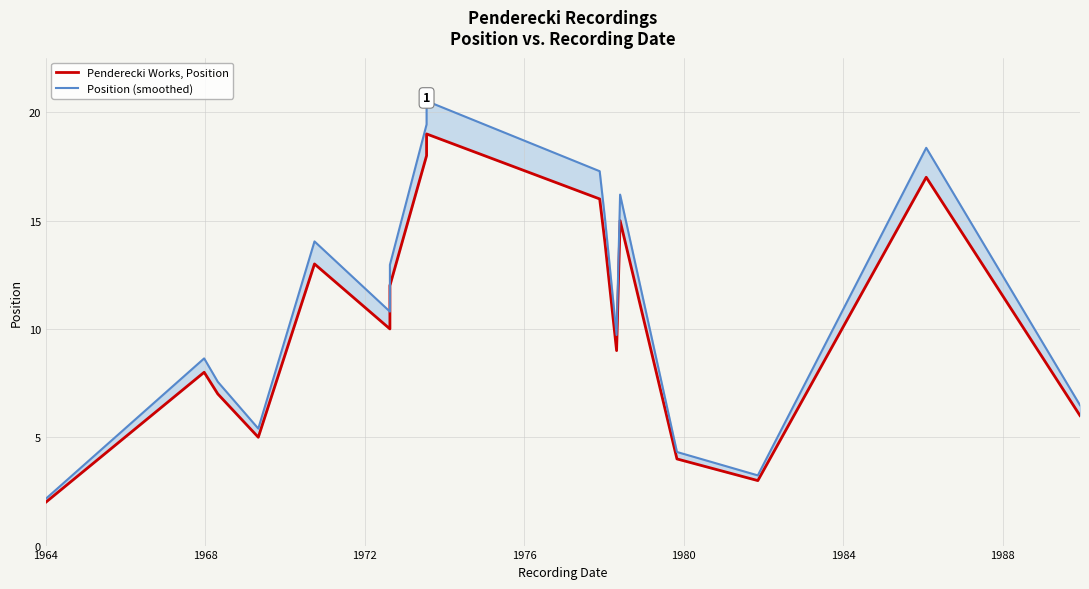

Where is Penderecki Works, Position nearest to the value 10?

1984